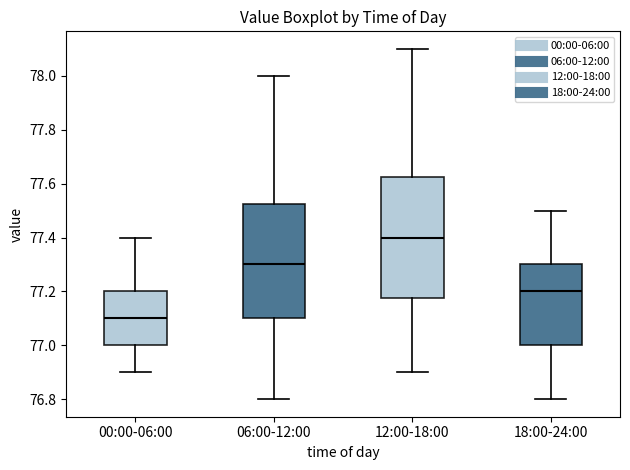

Reading left to right, transcribe this box plot: for each box, give where its median line is, the range the box spans, and where its two whiskers end, as read against the y-axis. The values are not printed on the chart, so give them approximately, as read against the axis.

00:00-06:00: median 77.10, box 77.00 to 77.20, whiskers 76.90 to 77.40
06:00-12:00: median 77.30, box 77.10 to 77.52, whiskers 76.80 to 78.00
12:00-18:00: median 77.40, box 77.18 to 77.62, whiskers 76.90 to 78.10
18:00-24:00: median 77.20, box 77.00 to 77.30, whiskers 76.80 to 77.50